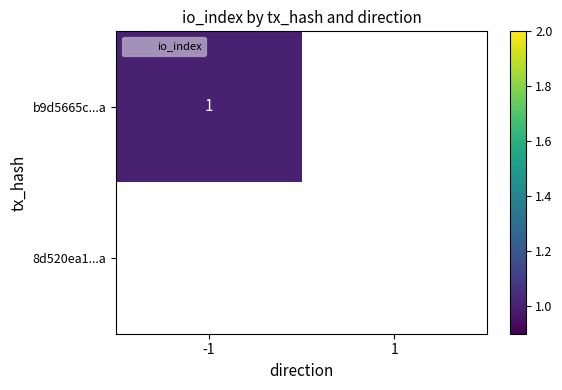

How many distinct data groups are displayed?

2